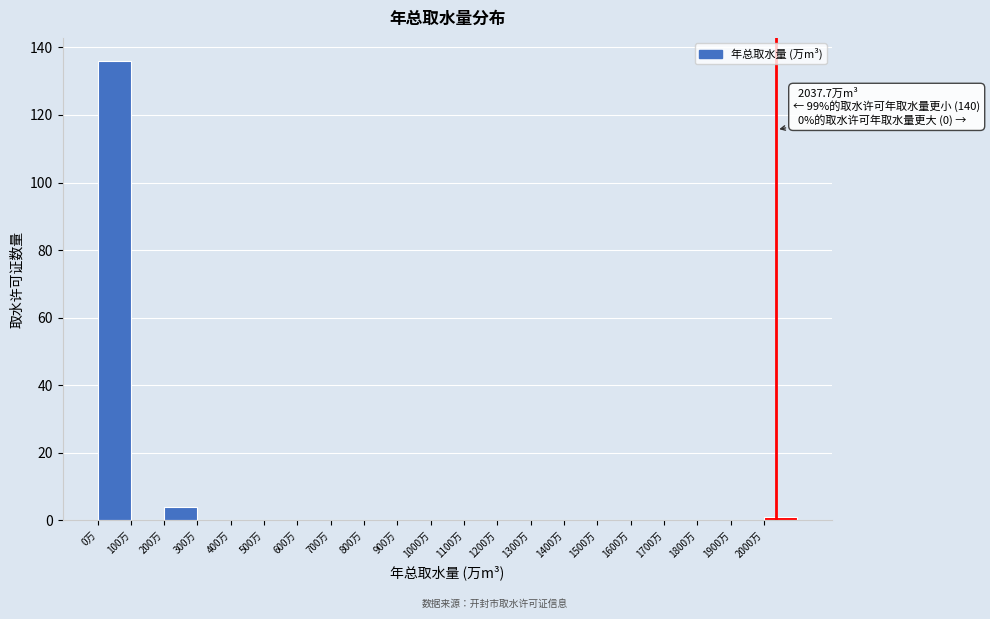

Which range on the x-axis has the tallest bar?

0 to 100